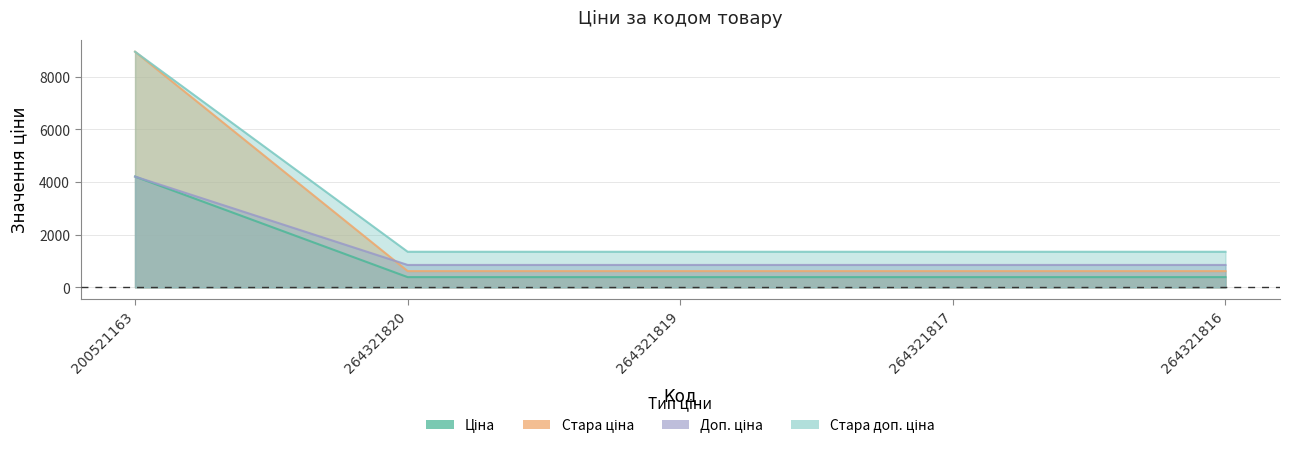

True or false: Стара доп. ціна has more than 0 interior local peaks.

False